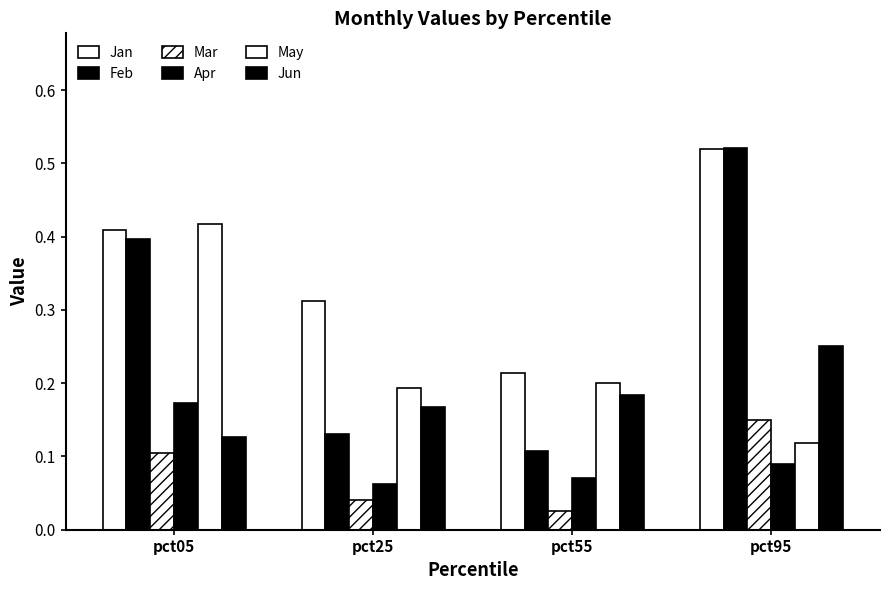

How many bars are there in each group?

6